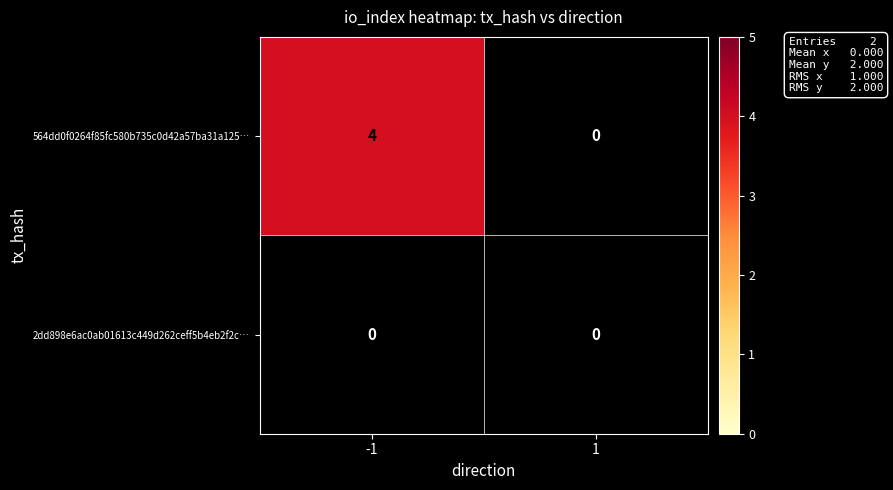

What is the maximum value shown in the chart?

4